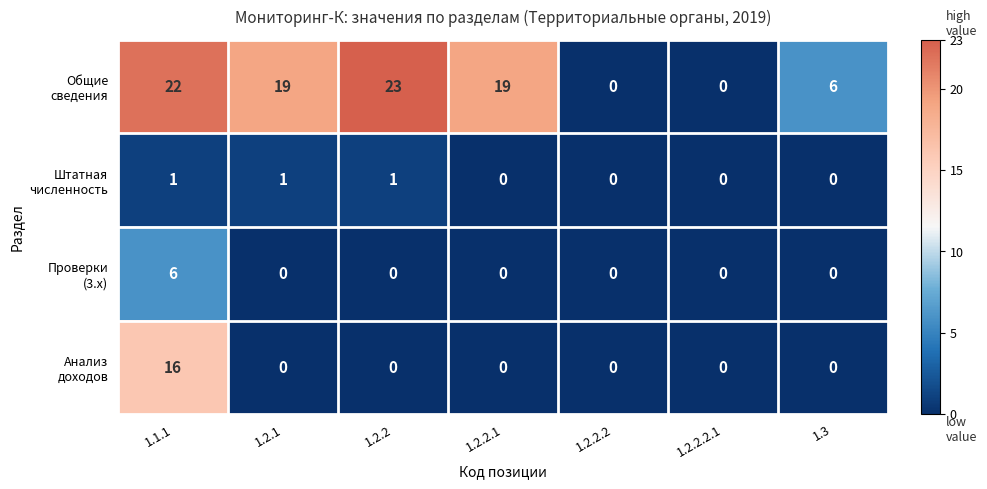

How many series are shown in this chart?

4